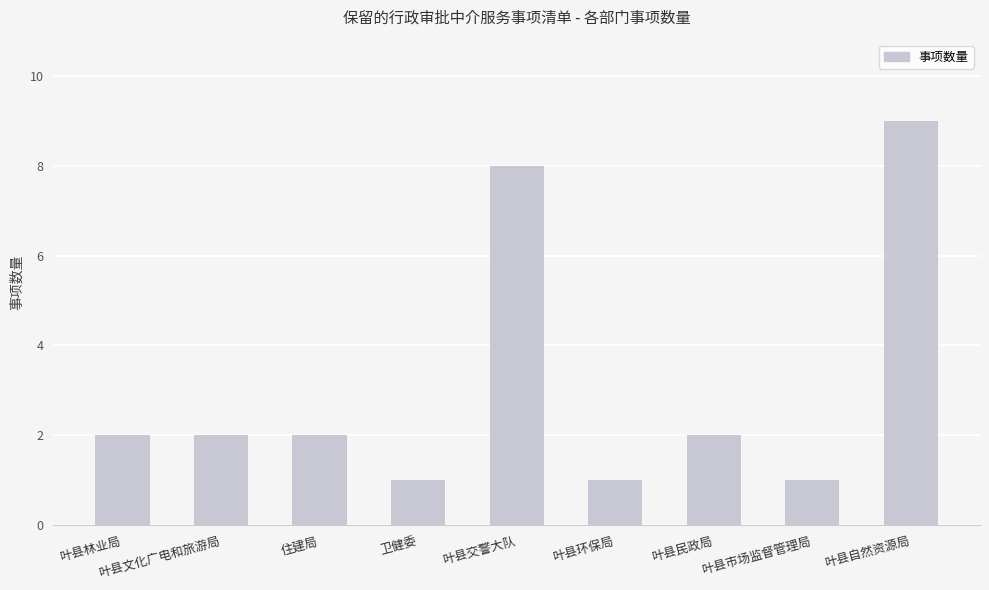

What is the greatest value displayed?

9